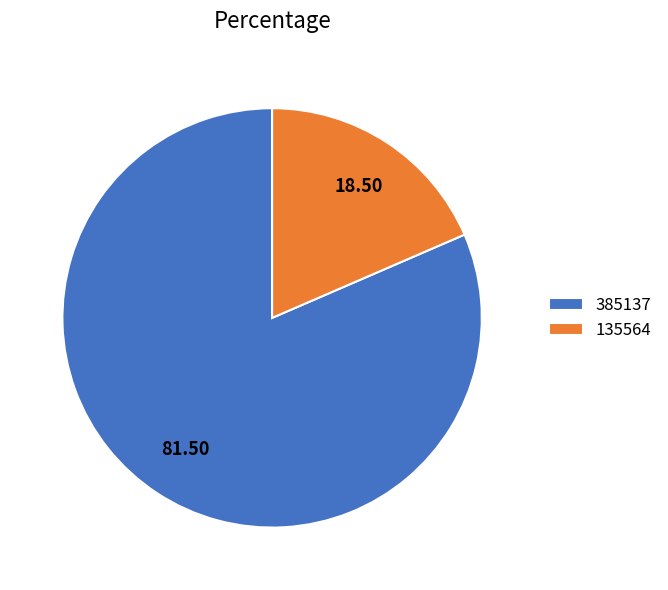

Do 385137 and 135564 together represent more than half of the pie?

Yes